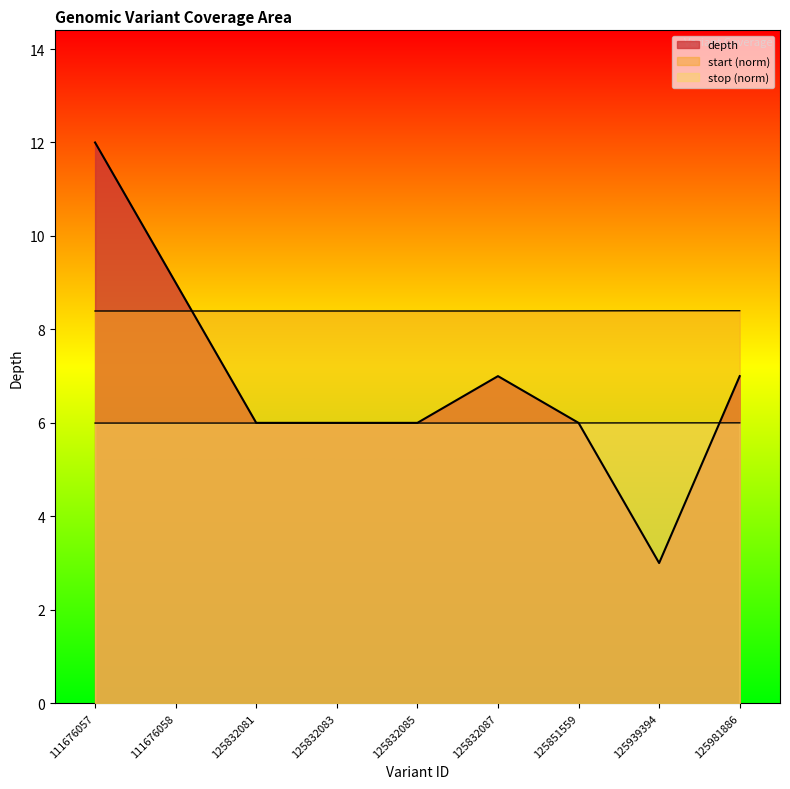

How many depth values are between 6 and 7?

6